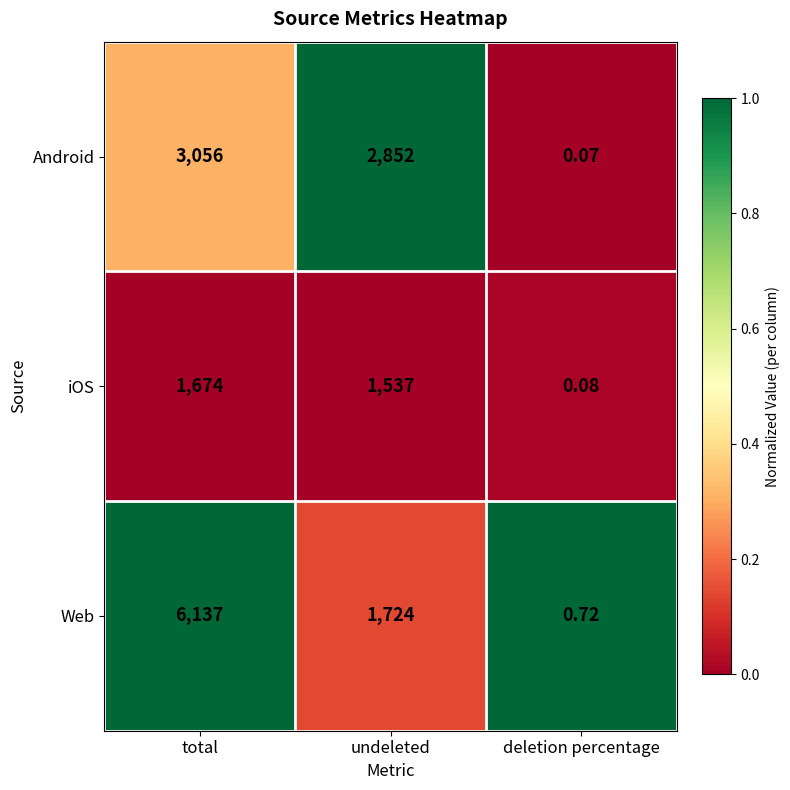

Which series changed the most between total and deletion percentage?

Web